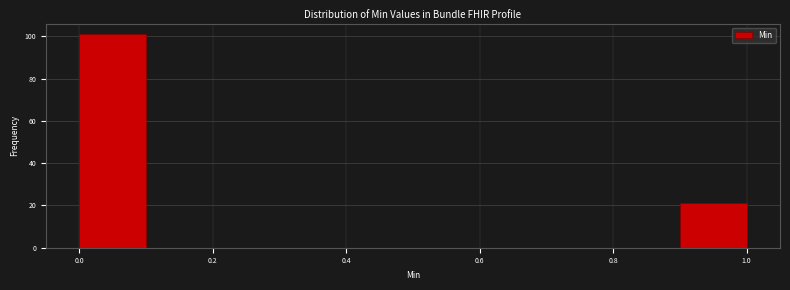

Which range on the x-axis has the tallest bar?

0.0 to 0.1